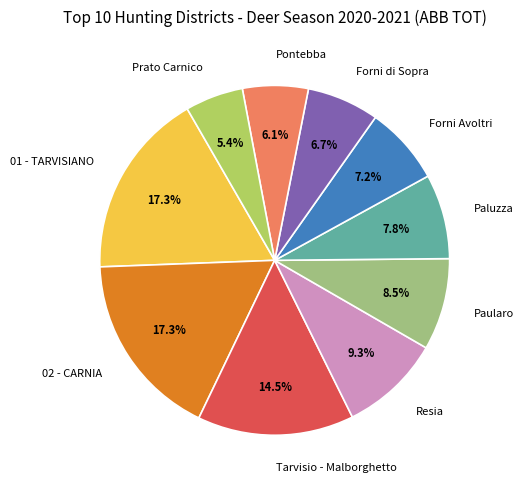

What is the smallest slice in the pie chart?

Prato Carnico